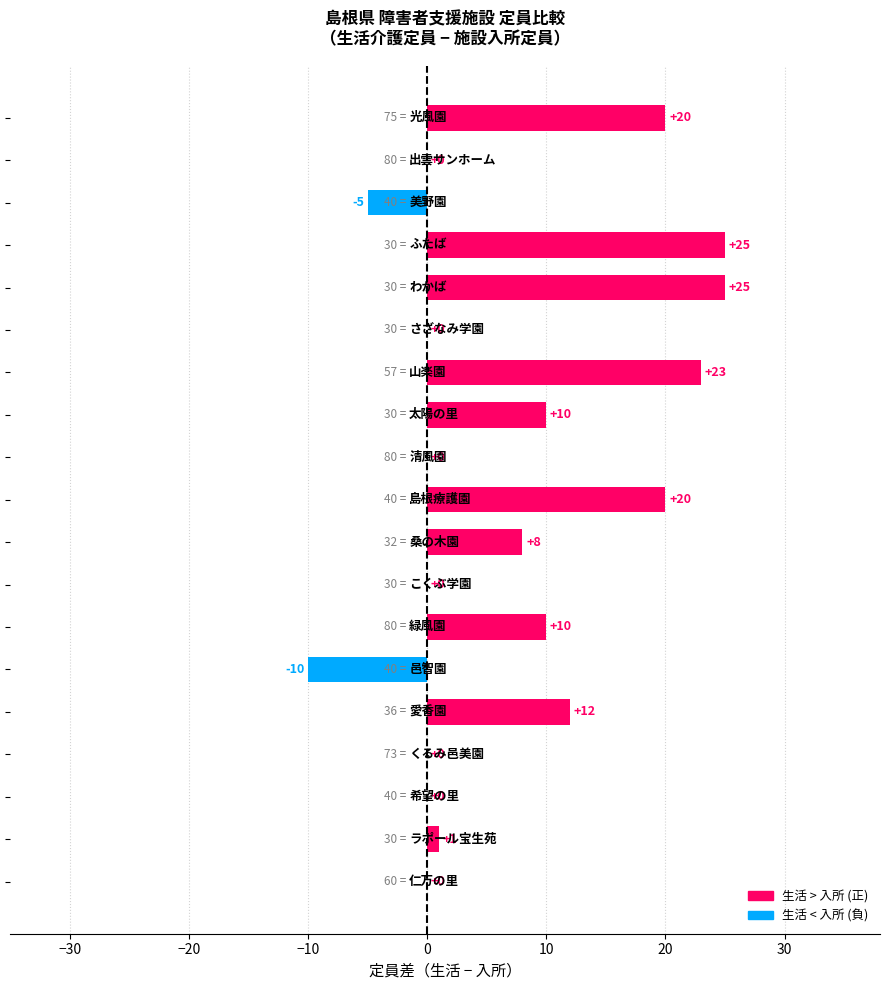

What is the sum of all values?

139